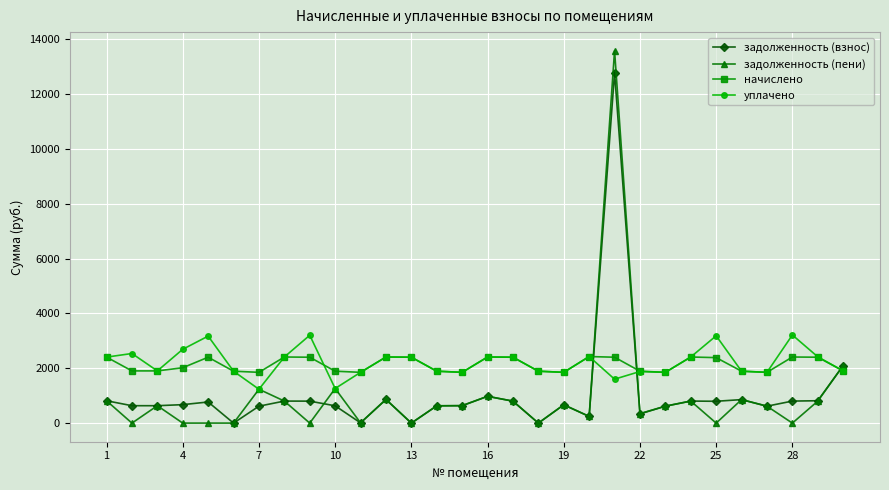

What is the value of the задолженность (пени) point at the 22nd from the left?

346.8